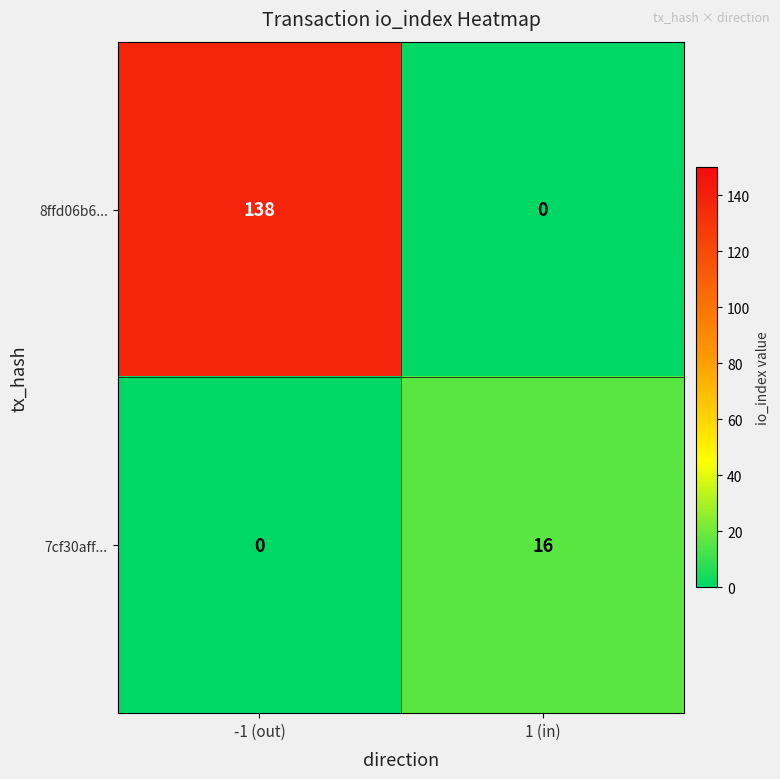

Between -1 (out) and 1 (in), which series saw the biggest shift?

8ffd06b6...